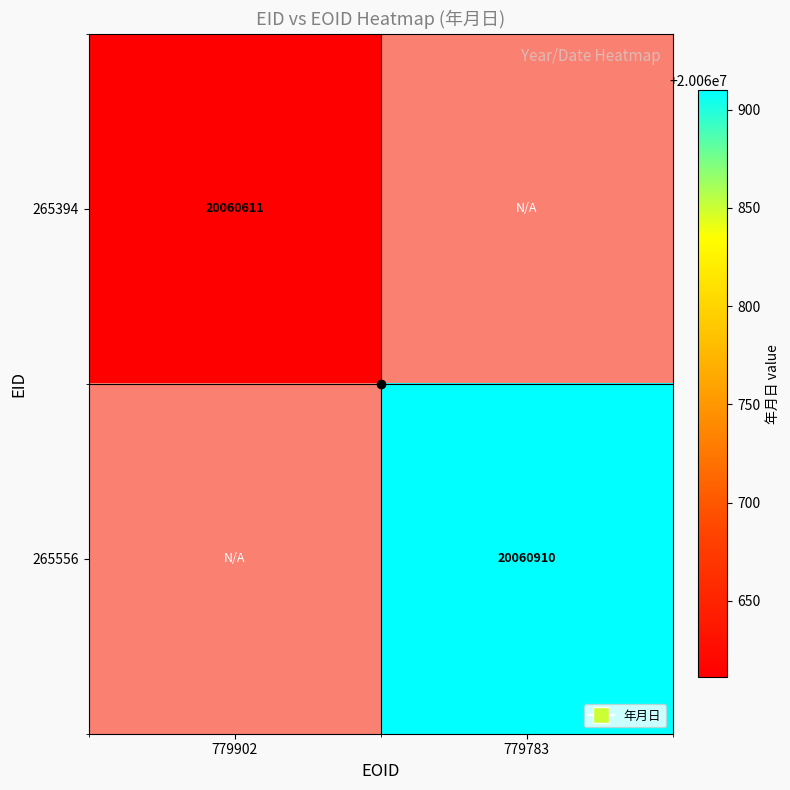

Is it true that 265394 equals 33502135 at 779902?

False